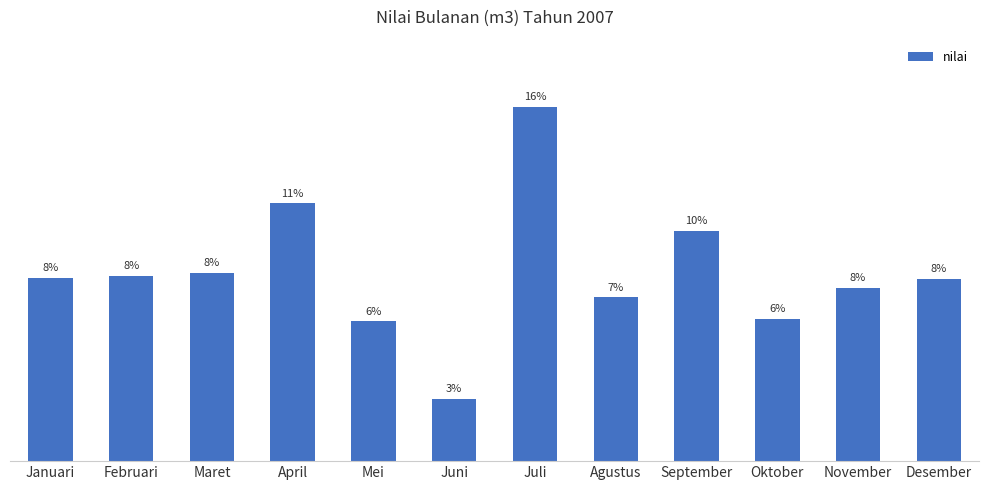

What is the approximate value at Agustus, to the nearest 10?

140